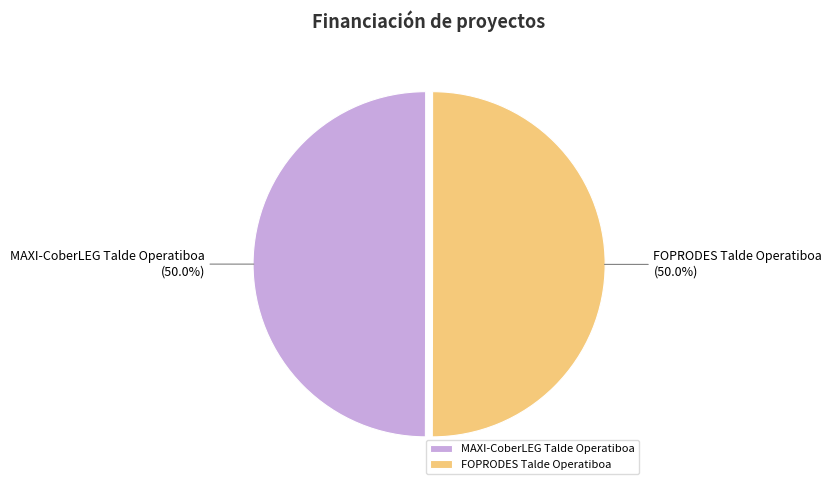

Is the sum of MAXI-CoberLEG Talde Operatiboa and FOPRODES Talde Operatiboa greater than half?

Yes